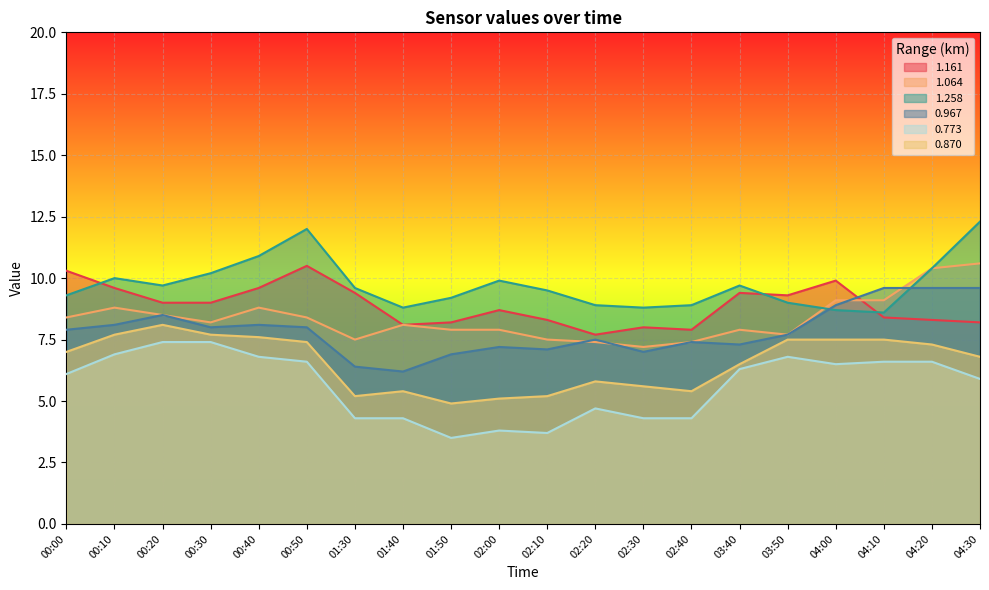

Reading left to right, list all the values displayed in this chart.

1.161: 00:00=10.3	00:10=9.6	00:20=9.0	00:30=9.0	00:40=9.6	00:50=10.5	01:30=9.4	01:40=8.1	01:50=8.2	02:00=8.7	02:10=8.3	02:20=7.7	02:30=8.0	02:40=7.9	03:40=9.4	03:50=9.3	04:00=9.9	04:10=8.4	04:20=8.3	04:30=8.2
1.064: 00:00=8.4	00:10=8.8	00:20=8.5	00:30=8.2	00:40=8.8	00:50=8.4	01:30=7.5	01:40=8.1	01:50=7.9	02:00=7.9	02:10=7.5	02:20=7.4	02:30=7.2	02:40=7.4	03:40=7.9	03:50=7.7	04:00=9.1	04:10=9.1	04:20=10.4	04:30=10.6
1.258: 00:00=9.3	00:10=10.0	00:20=9.7	00:30=10.2	00:40=10.9	00:50=12.0	01:30=9.6	01:40=8.8	01:50=9.2	02:00=9.9	02:10=9.5	02:20=8.9	02:30=8.8	02:40=8.9	03:40=9.7	03:50=9.0	04:00=8.7	04:10=8.6	04:20=10.4	04:30=12.3
0.967: 00:00=7.9	00:10=8.1	00:20=8.5	00:30=8.0	00:40=8.1	00:50=8.0	01:30=6.4	01:40=6.2	01:50=6.9	02:00=7.2	02:10=7.1	02:20=7.5	02:30=7.0	02:40=7.4	03:40=7.3	03:50=7.7	04:00=8.9	04:10=9.6	04:20=9.6	04:30=9.6
0.773: 00:00=6.1	00:10=6.9	00:20=7.4	00:30=7.4	00:40=6.8	00:50=6.6	01:30=4.3	01:40=4.3	01:50=3.5	02:00=3.8	02:10=3.7	02:20=4.7	02:30=4.3	02:40=4.3	03:40=6.3	03:50=6.8	04:00=6.5	04:10=6.6	04:20=6.6	04:30=5.9
0.870: 00:00=7.0	00:10=7.7	00:20=8.1	00:30=7.7	00:40=7.6	00:50=7.4	01:30=5.2	01:40=5.4	01:50=4.9	02:00=5.1	02:10=5.2	02:20=5.8	02:30=5.6	02:40=5.4	03:40=6.5	03:50=7.5	04:00=7.5	04:10=7.5	04:20=7.3	04:30=6.8